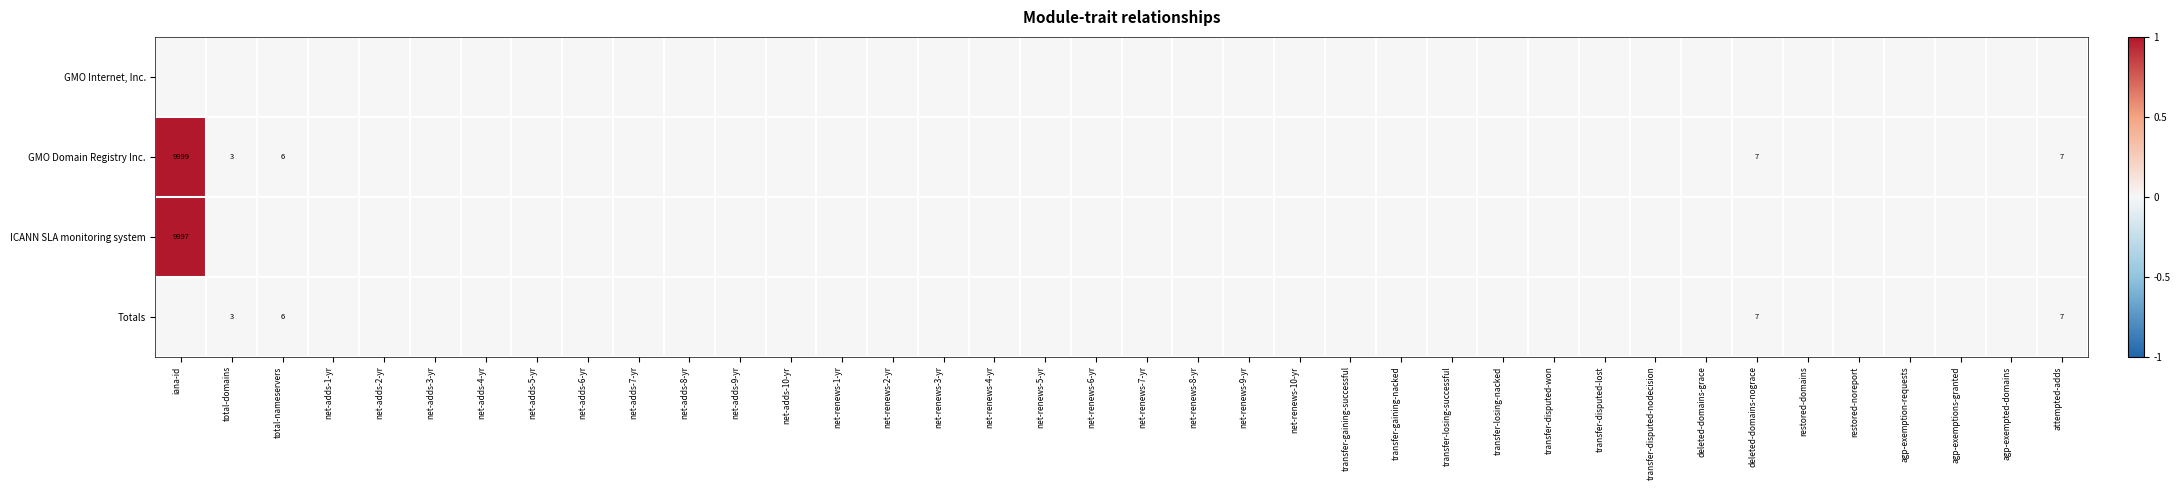

At net-adds-5-yr, list the series in order from largest to smallest.

GMO Internet, Inc., GMO Domain Registry Inc., ICANN SLA monitoring system, Totals